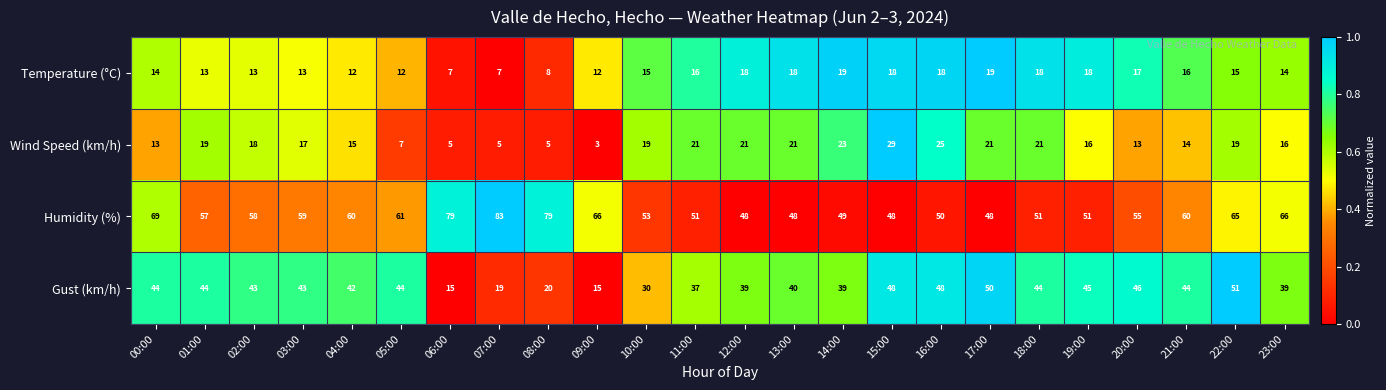

What is the lowest value of the Temperature (°C) series?

7